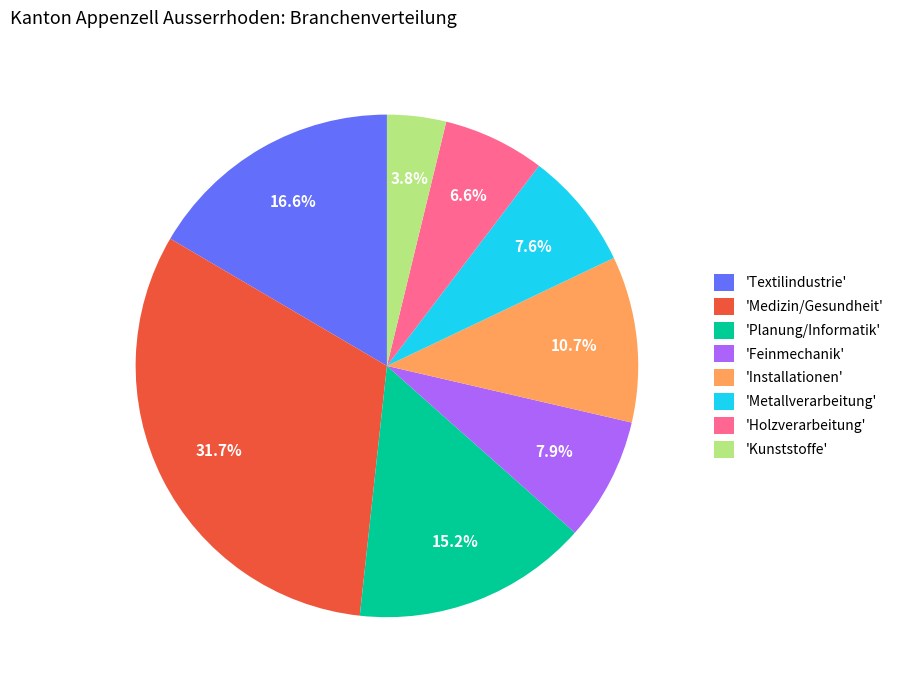

What is the largest slice in the pie chart?

'Medizin/Gesundheit'